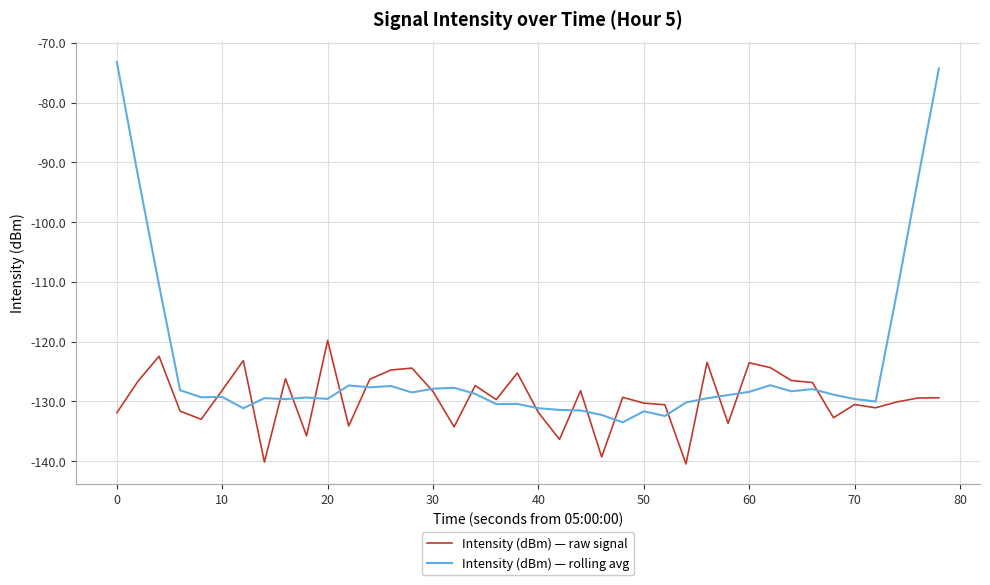

Which series has the largest total across all categories?

Intensity (dBm) — rolling avg